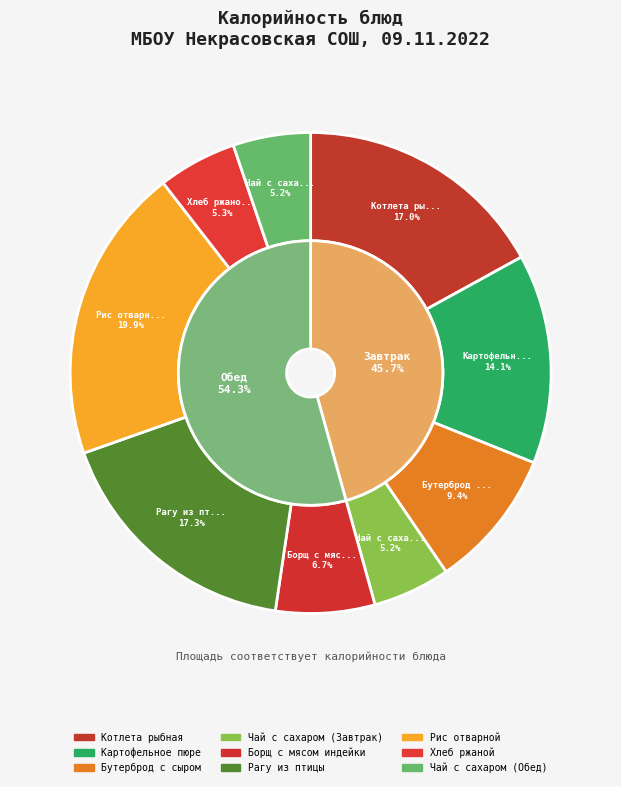

How many segments does this pie chart have?

9